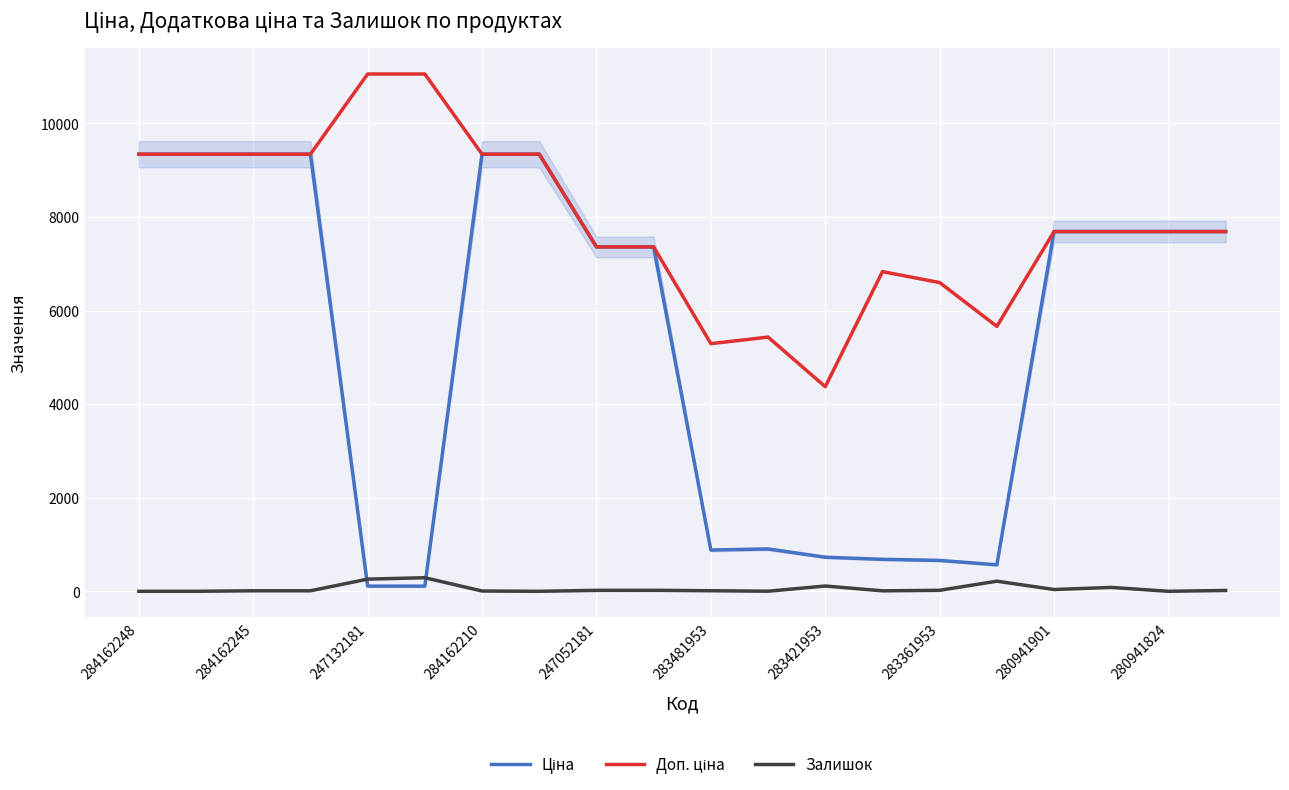

What is the highest value of the Залишок series?

290.0